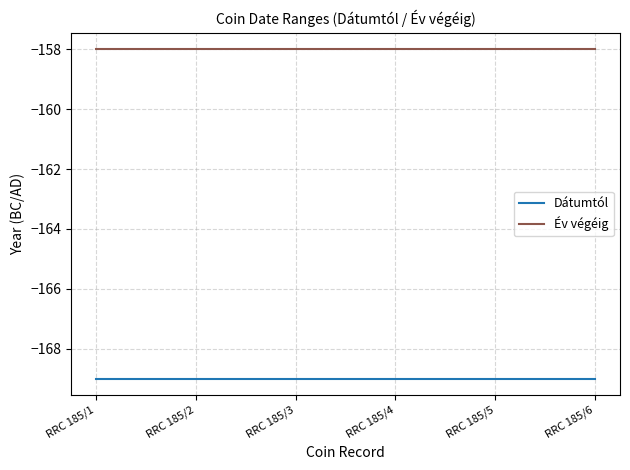

Is it true that Év végéig equals -158 at RRC 185/3?

True